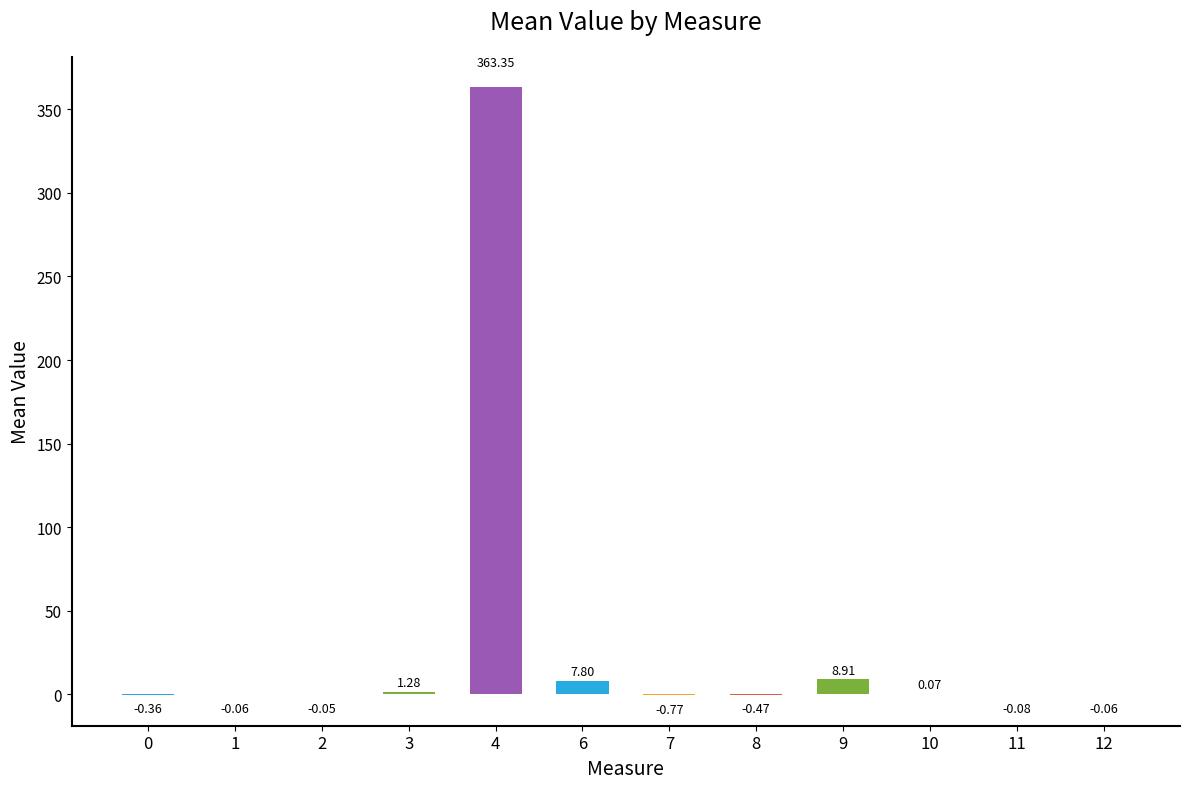

Between 3 and 8, which is larger?

3